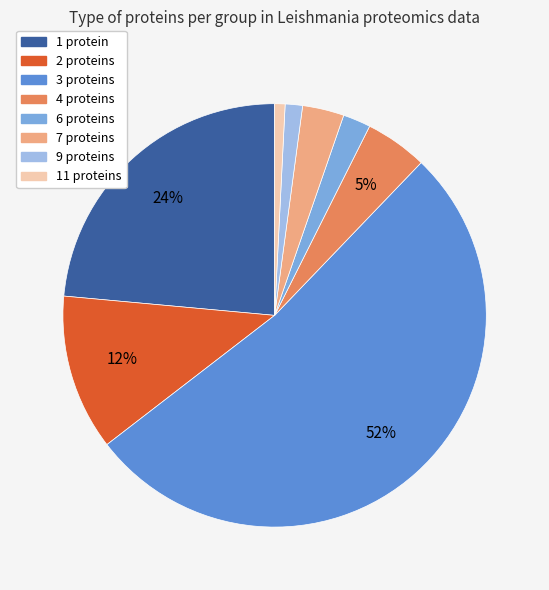

Combined, do 4 proteins and 3 proteins account for over 50%?

Yes